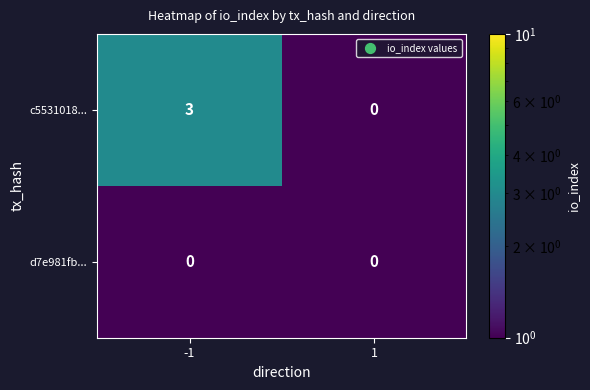

What is the sum of all c5531018... values?

3